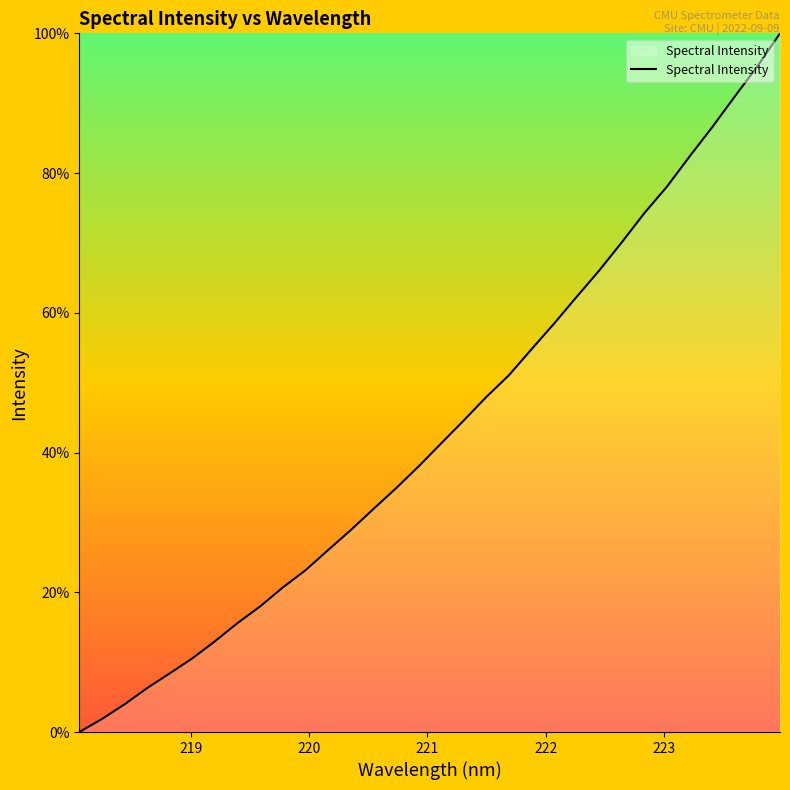

What is the maximum value shown in the chart?

100.0